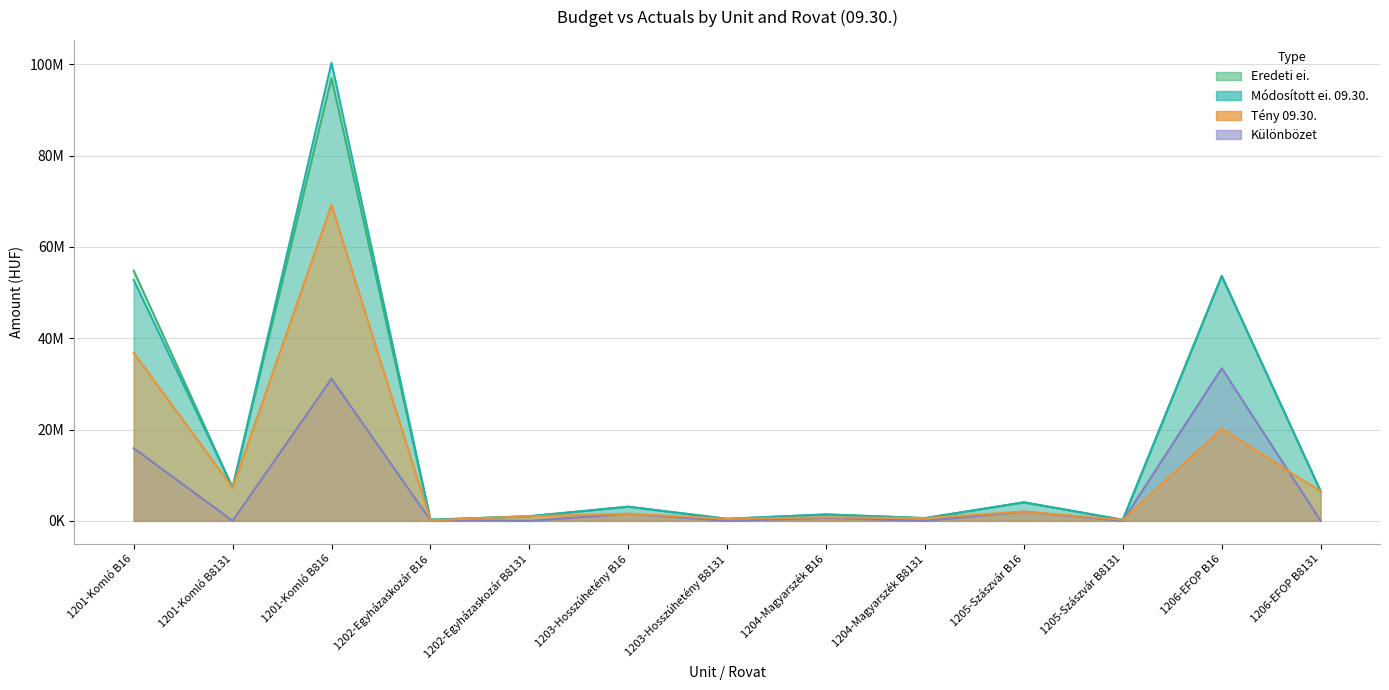

Which series changed the most between 1202-Egyházaskozár B16 and 1203-Hosszúhetény B16?

Módosított ei. 09.30.